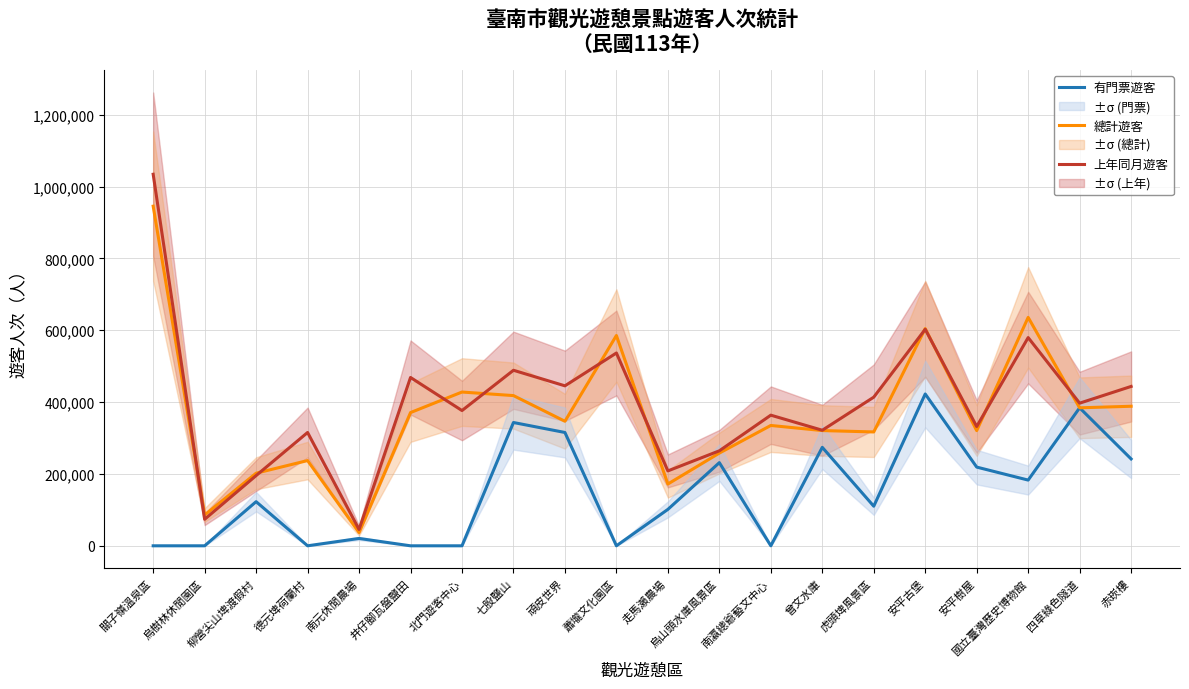

What are all the series names shown in the legend?

有門票遊客, 總計遊客, 上年同月遊客